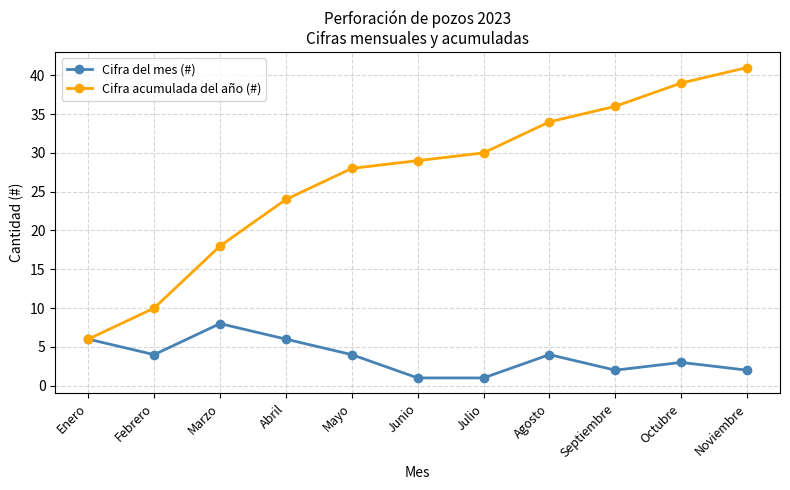

What is the average value of the Cifra del mes (#) series?

4